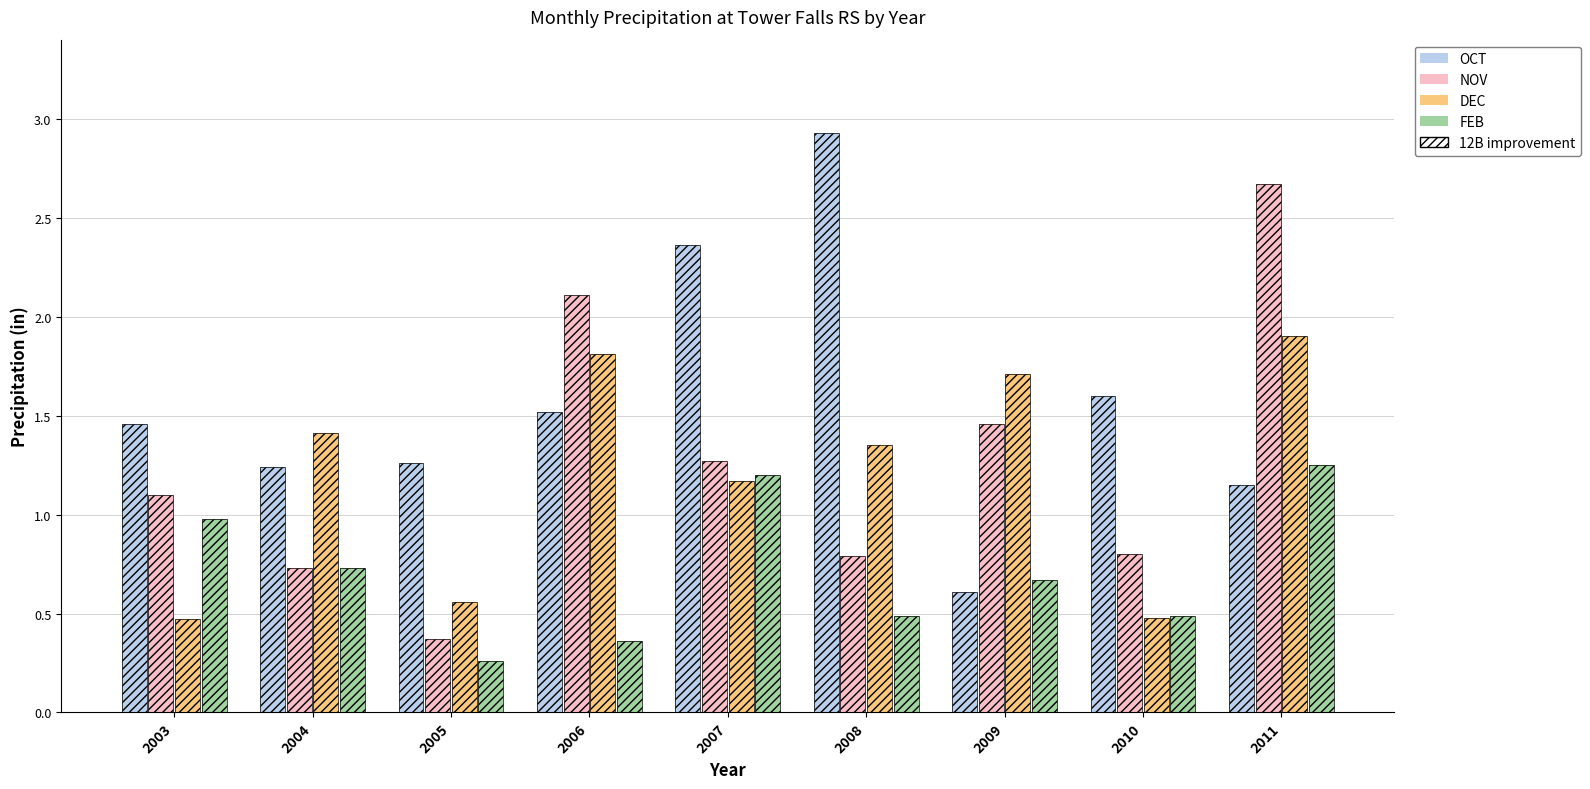

What is the minimum value shown in the chart?

0.3